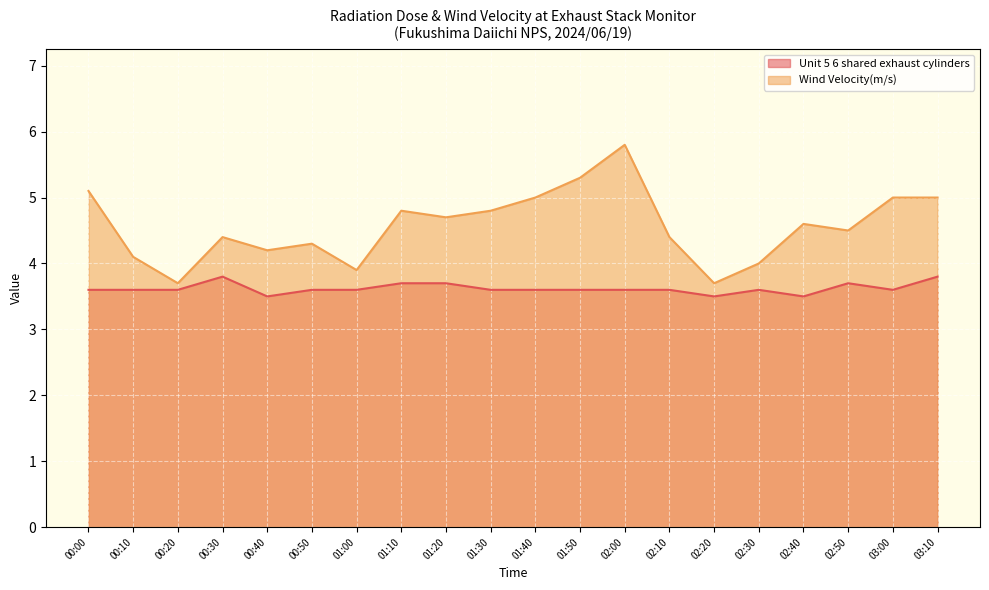

In Unit 5 6 shared exhaust cylinders, how many points are higher than both neighbors (excluding endpoints)?

3